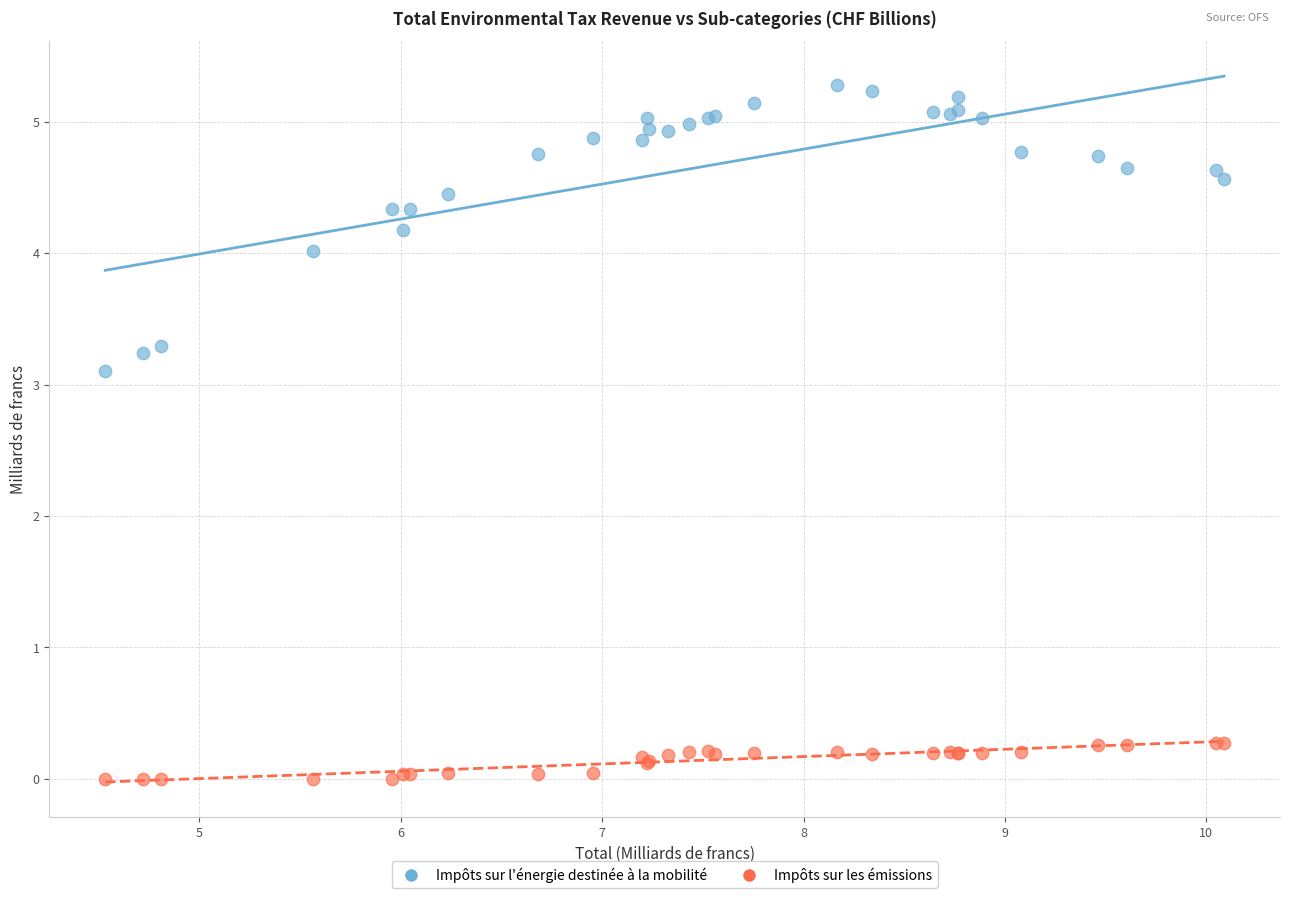

What are all the series names shown in the legend?

Impôts sur l'énergie destinée à la mobilité, Impôts sur les émissions